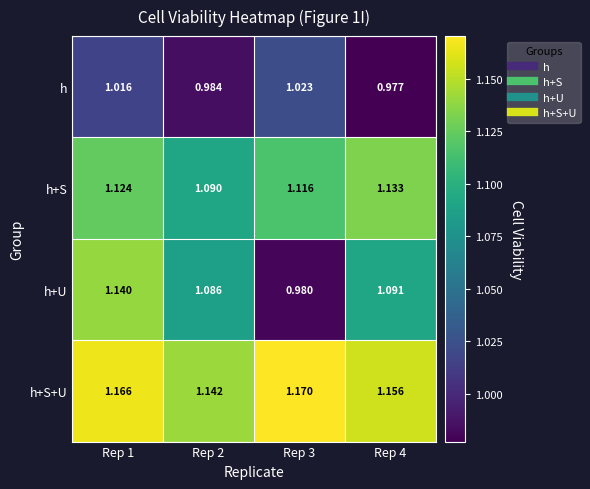

At how many categories does at least one series exceed 1?

4